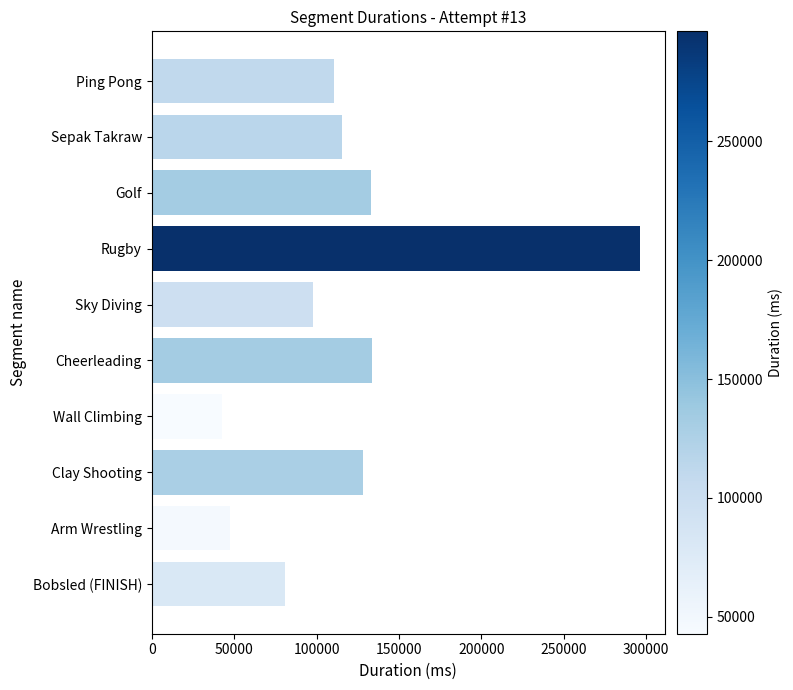

What is the change in value from Rugby to Sky Diving?

-198195